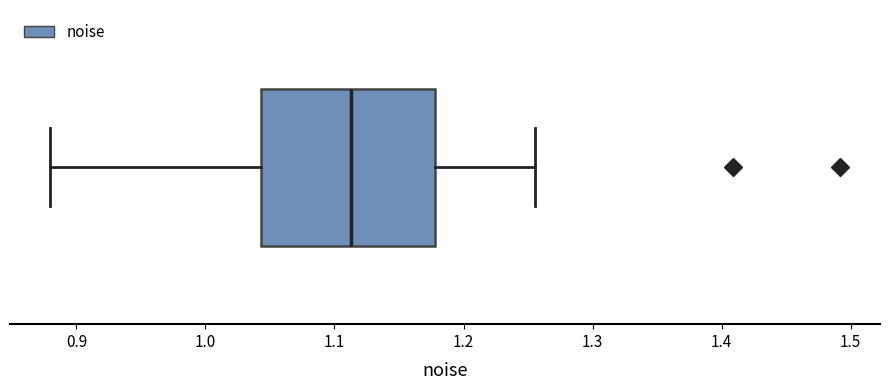

Where is the right edge of the box on the x-axis? The values are not printed on the chart, so give them approximately, as read against the axis.

1.18